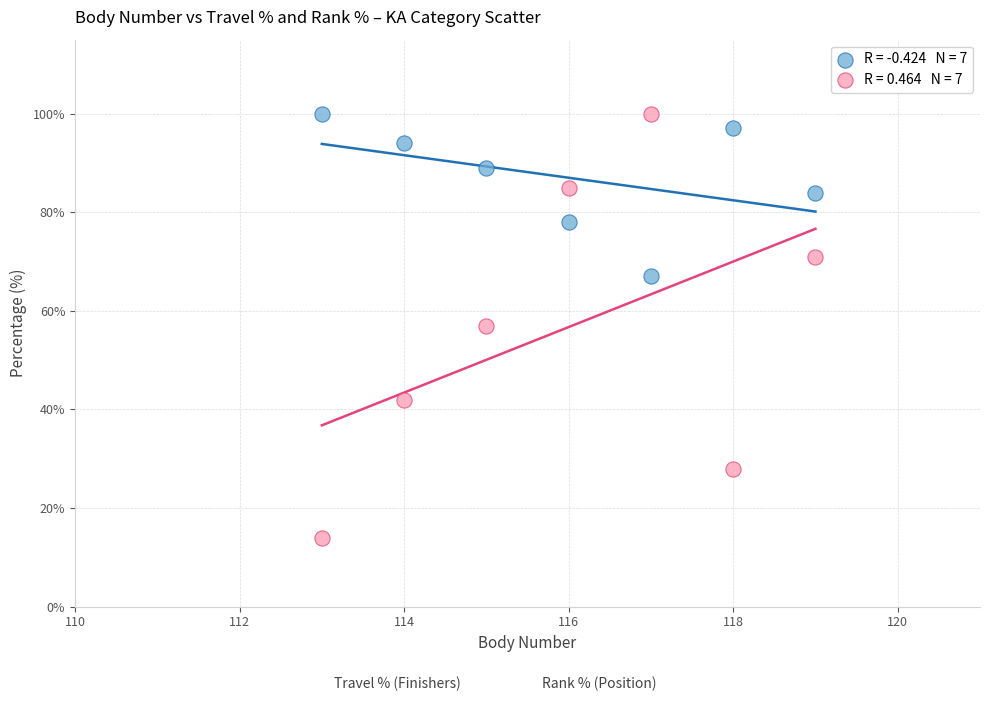

Across all data points, what is the range of Y values (max minus min)?

86